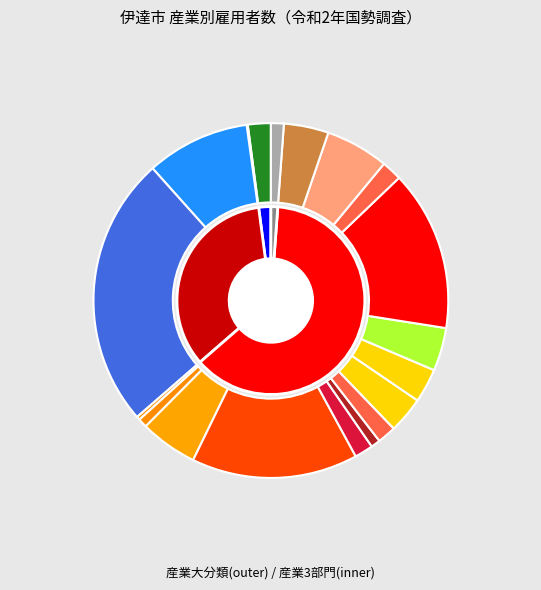

To the nearest percent, what portion does P_医療，福祉 represent?

15%